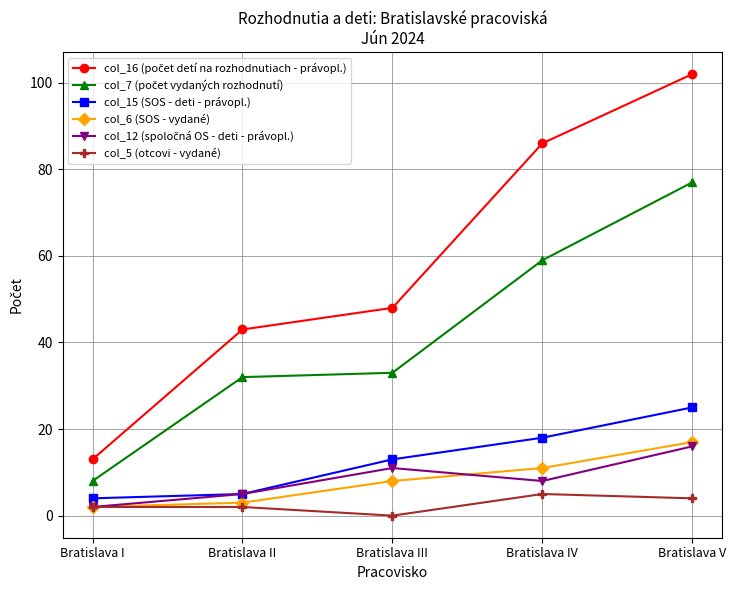

At how many categories does at least one series exceed 54?

2